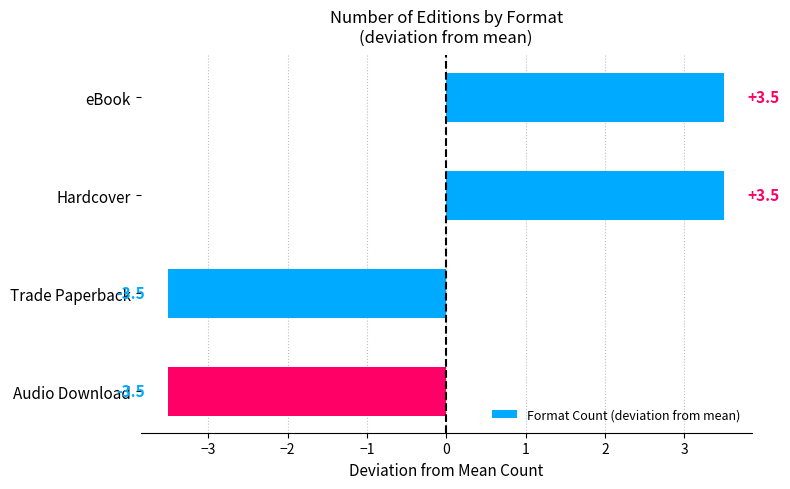

Approximately how many times larger is the value at eBook compared to Hardcover?

1.0